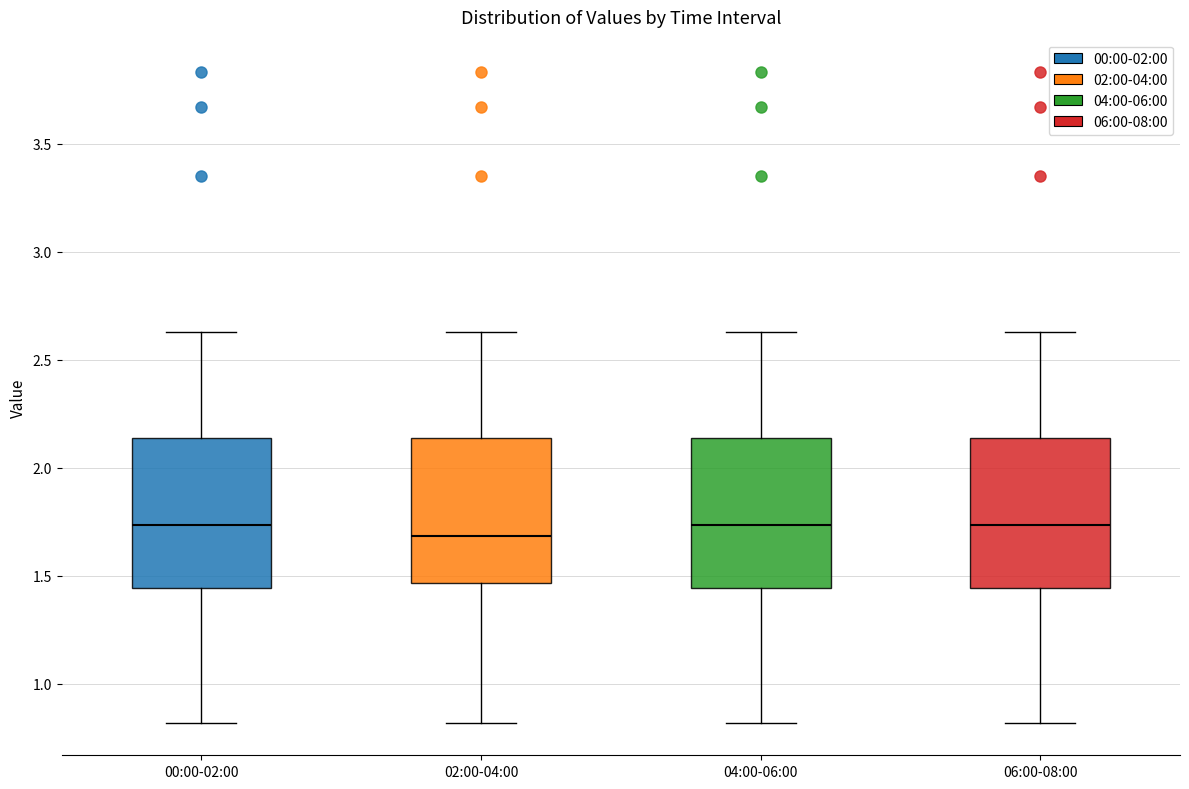

Reading left to right, transcribe this box plot: for each box, give where its median line is, the range the box spans, and where its two whiskers end, as read against the y-axis. The values are not printed on the chart, so give them approximately, as read against the axis.

00:00-02:00: median 1.75, box 1.45 to 2.15, whiskers 0.80 to 2.65
02:00-04:00: median 1.70, box 1.45 to 2.15, whiskers 0.80 to 2.65
04:00-06:00: median 1.75, box 1.45 to 2.15, whiskers 0.80 to 2.65
06:00-08:00: median 1.75, box 1.45 to 2.15, whiskers 0.80 to 2.65